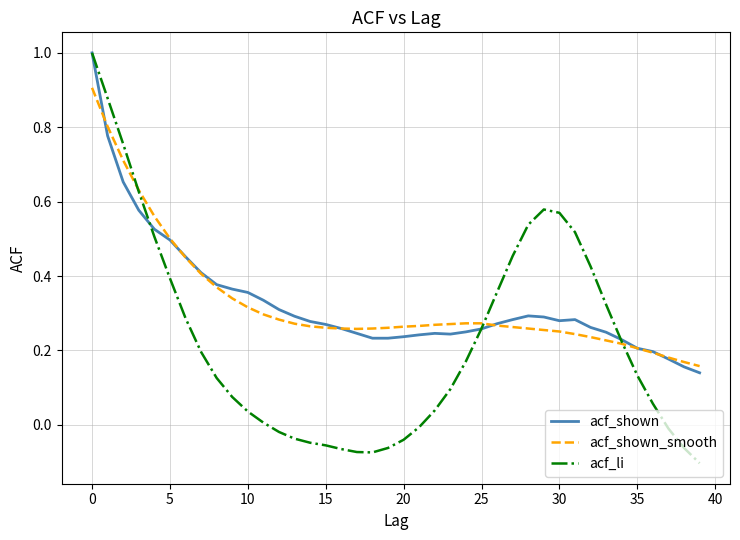

How many series are shown in this chart?

3